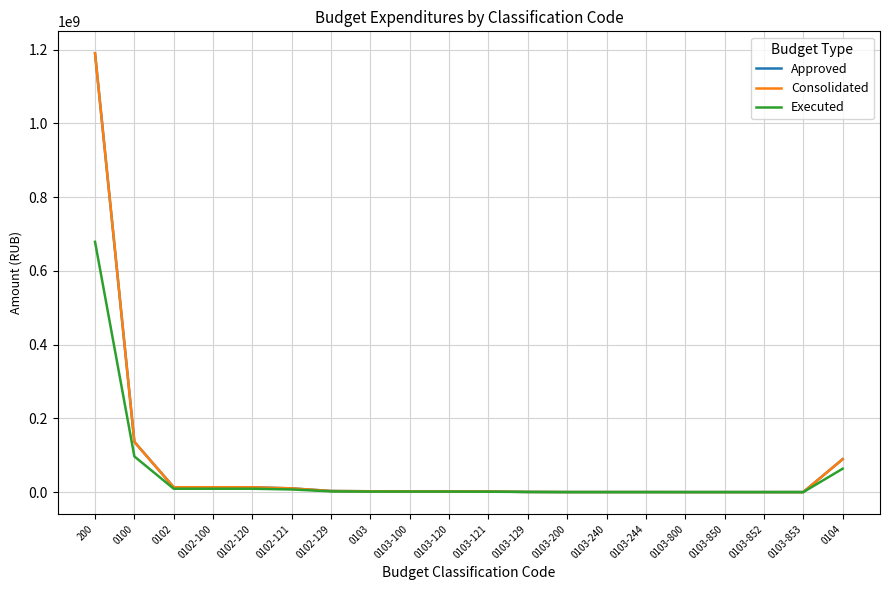

What is the label of the 16th point from the right?

0102-120